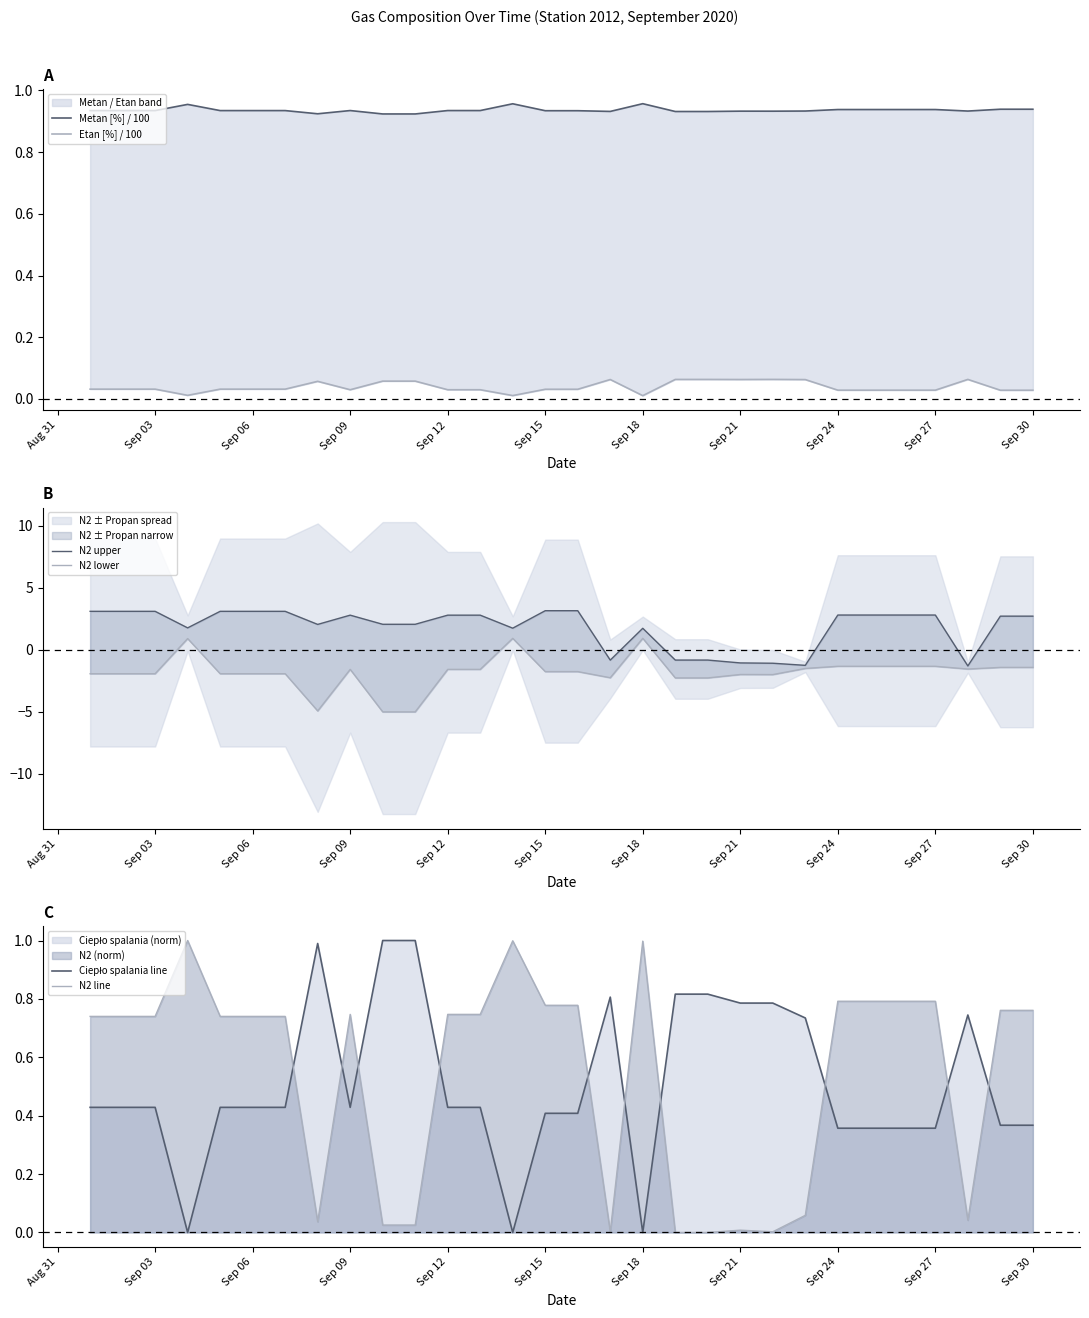

True or false: N2 line has a value of 0.2 at Sep 30.

False